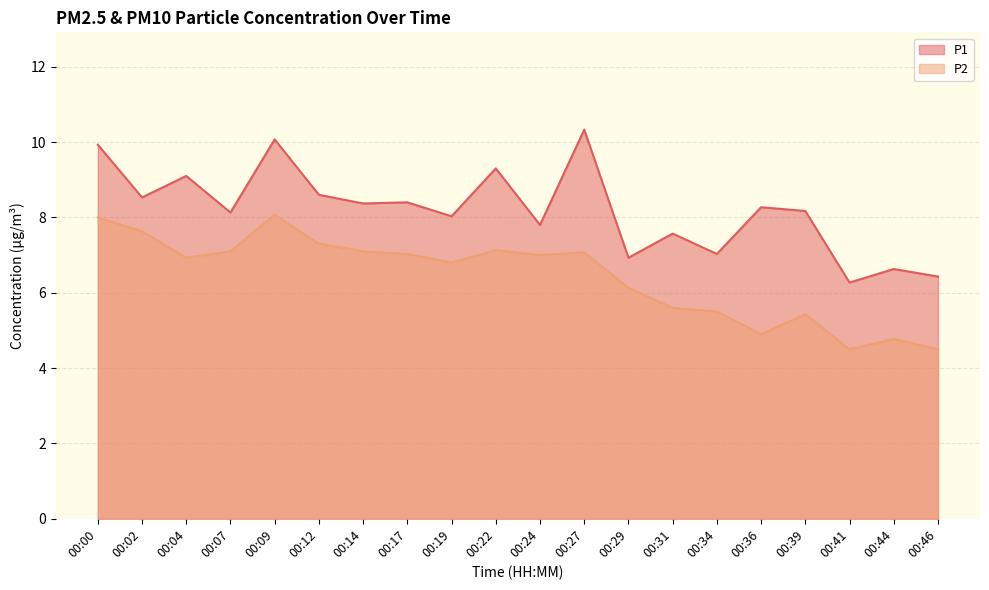

At which label does P1 reach its minimum?

00:41